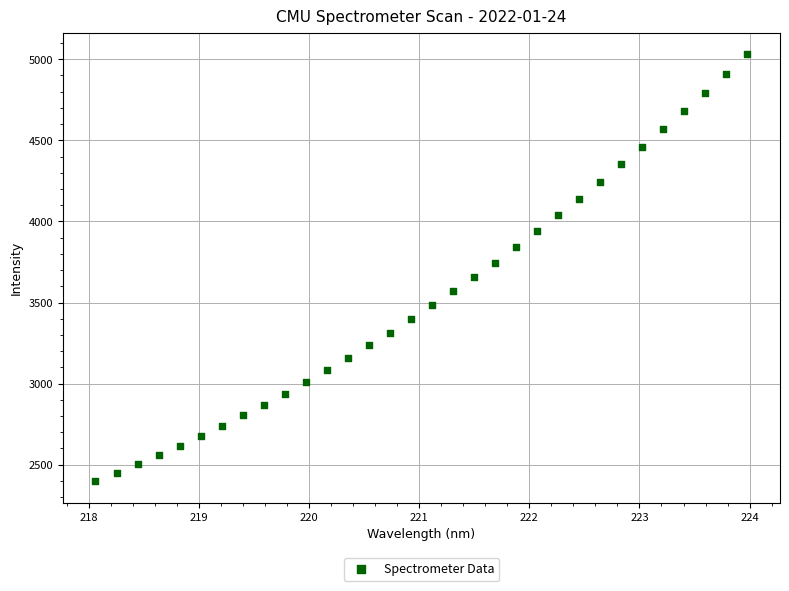

What is the range of X values (max minus min)?

5.9